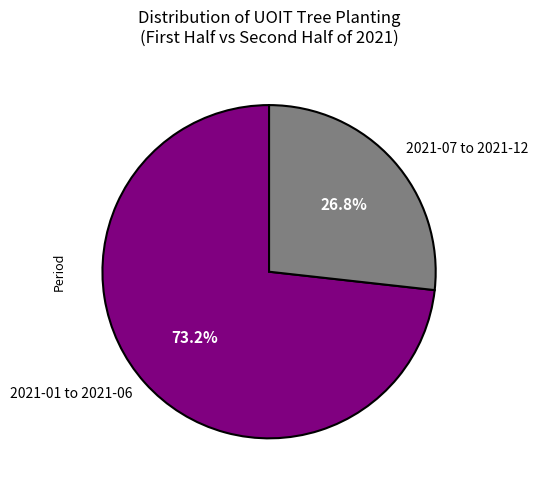

Between 2021-07 to 2021-12 and 2021-01 to 2021-06, which is larger?

2021-01 to 2021-06